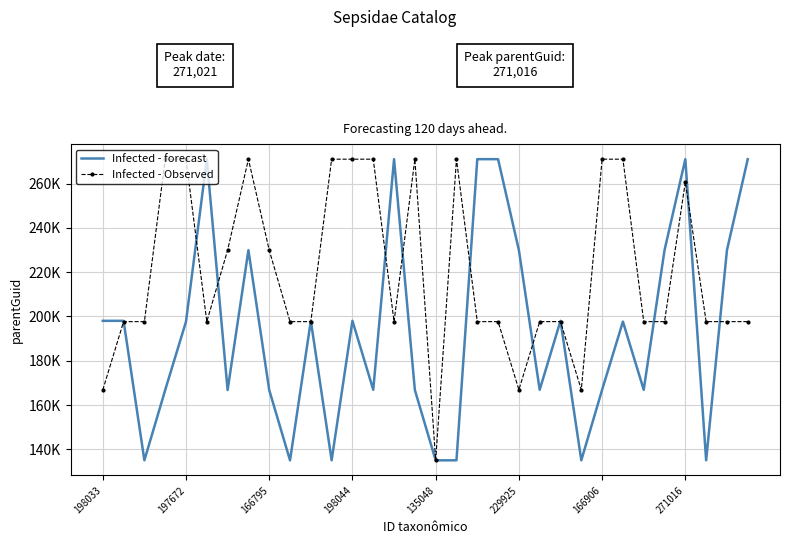

What are all the series names shown in the legend?

Infected - forecast, Infected - Observed